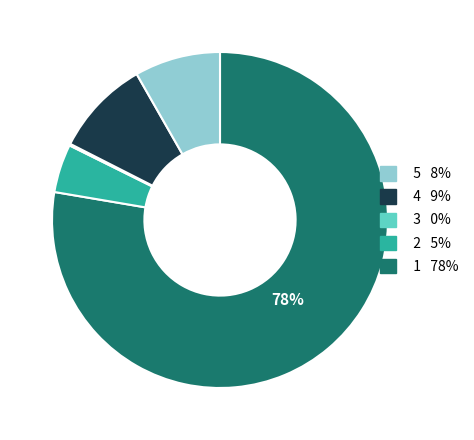

To the nearest percent, what is the difference between the largest and smallest slice percentages?

78%